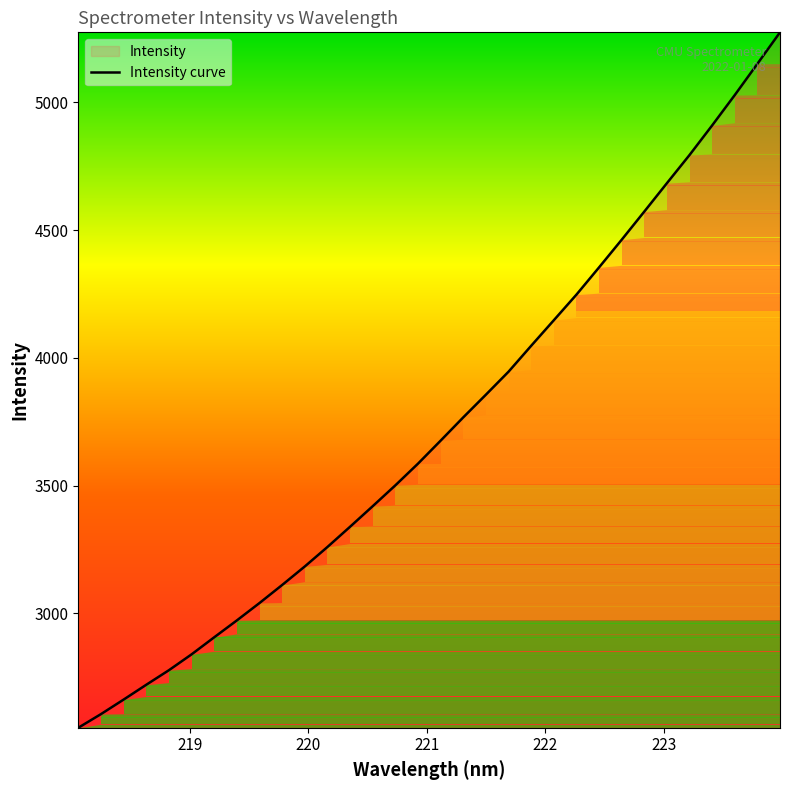

What is the maximum value shown in the chart?

5273.9